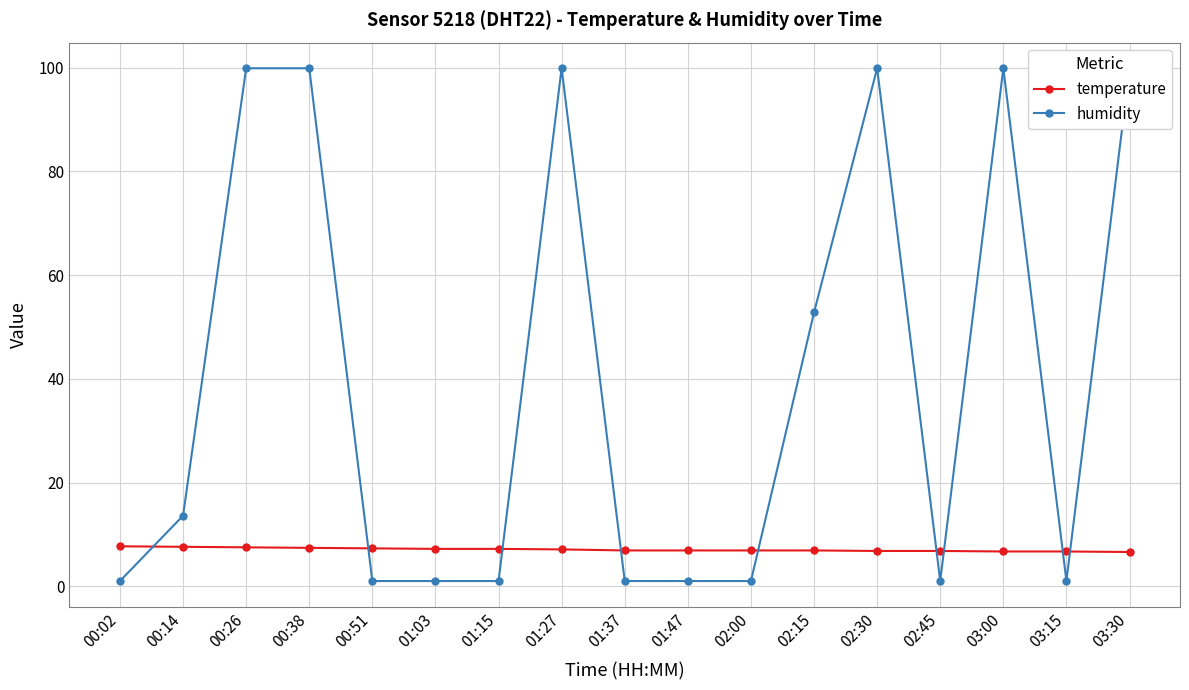

How many interior local peaks does the humidity series have?

3